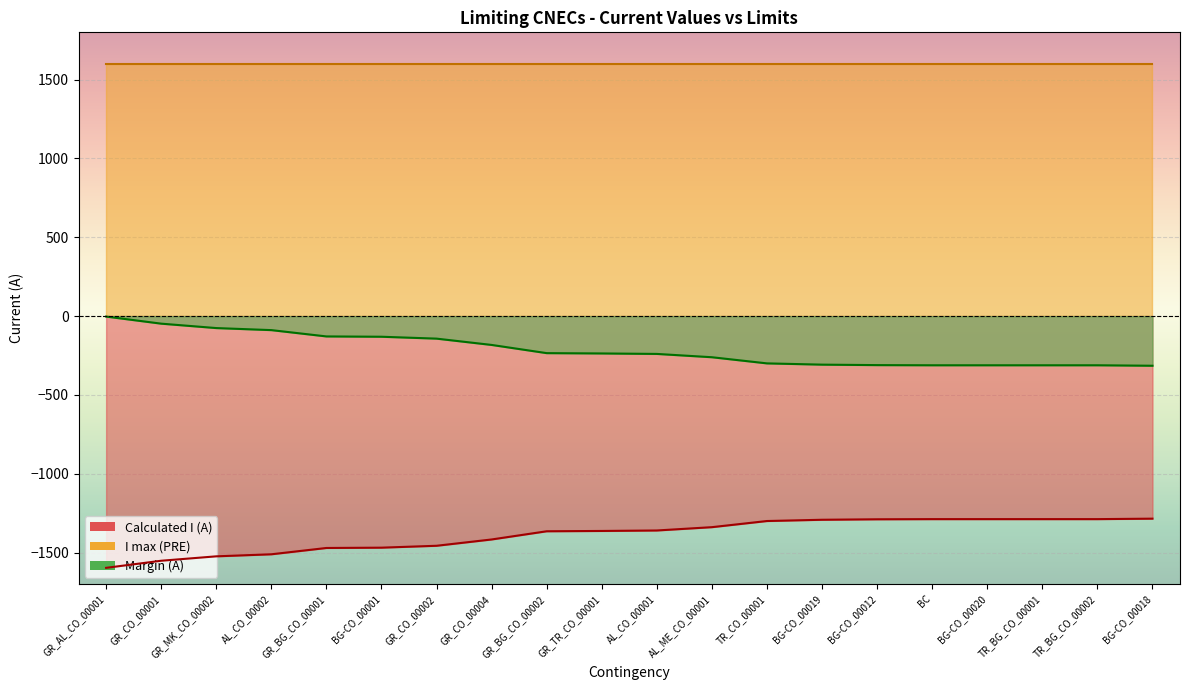

What is the difference between the highest and lowest values at BG-CO_00001?

1338